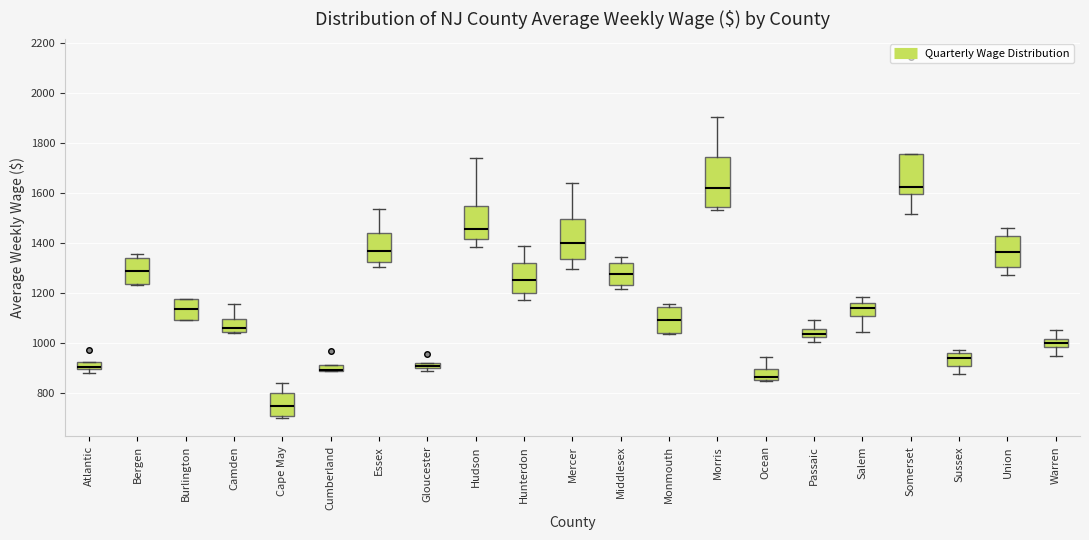

Which box is the tallest, from its lower edge to its upper edge?

Morris